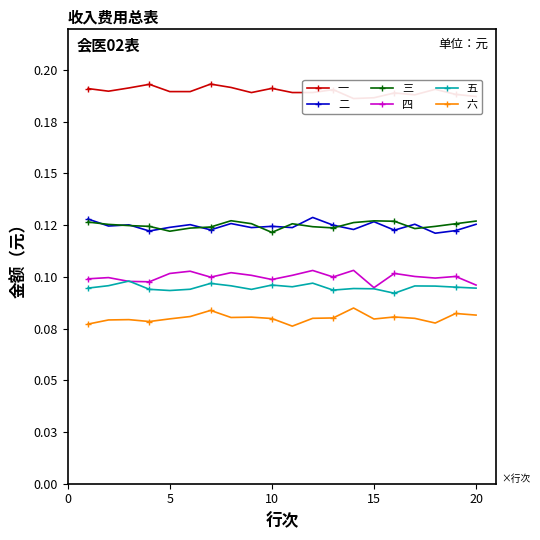

What is the greatest value displayed?

0.2